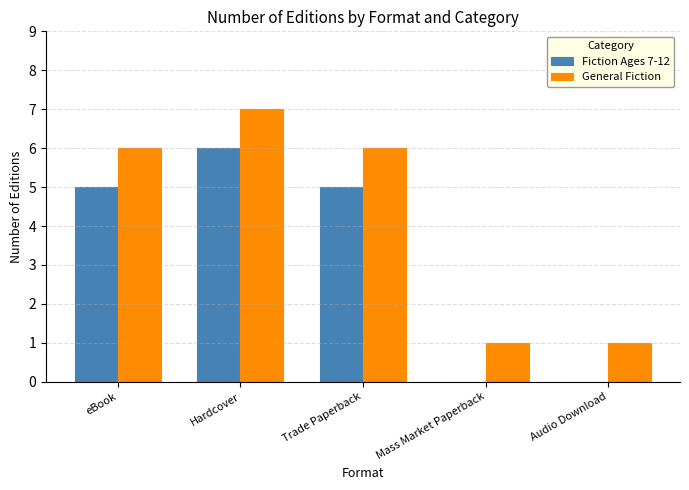

Does the chart contain stacked bars?

No